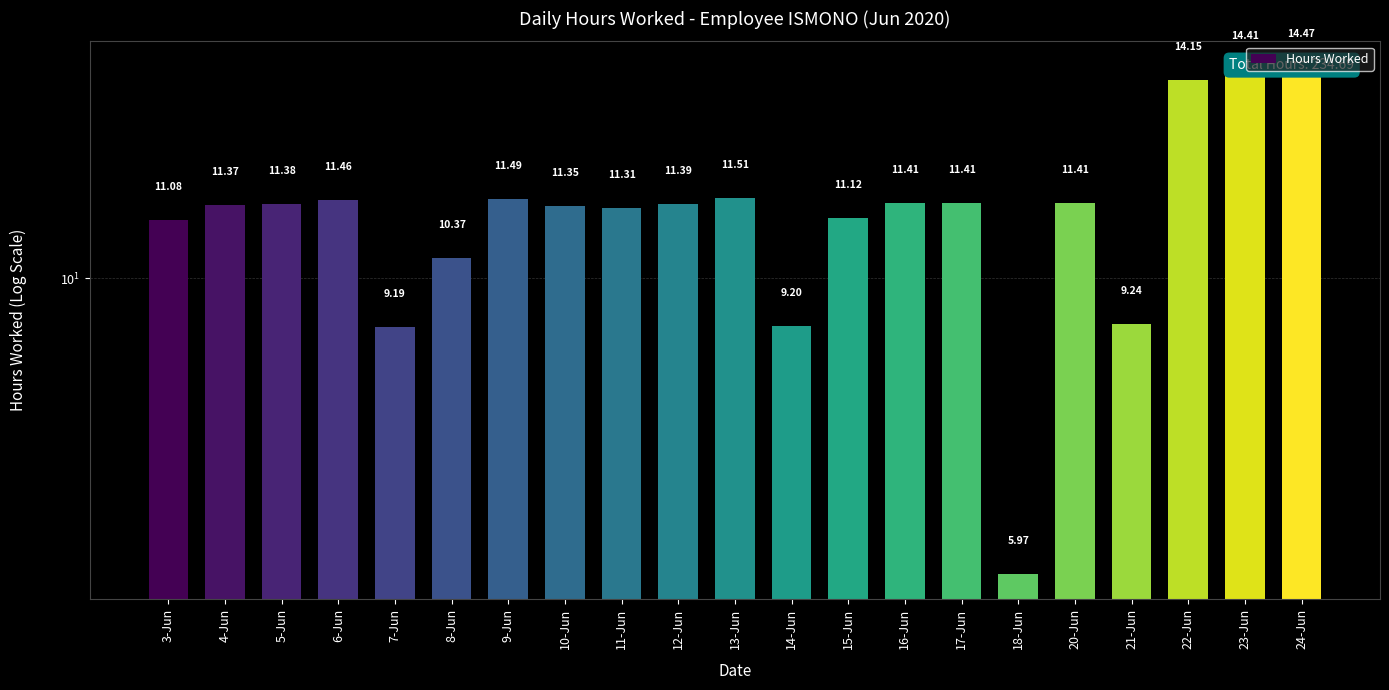

Rank the categories by value from lowest to highest.

18-Jun, 7-Jun, 14-Jun, 21-Jun, 8-Jun, 3-Jun, 15-Jun, 11-Jun, 10-Jun, 4-Jun, 5-Jun, 12-Jun, 16-Jun, 17-Jun, 20-Jun, 6-Jun, 9-Jun, 13-Jun, 22-Jun, 23-Jun, 24-Jun